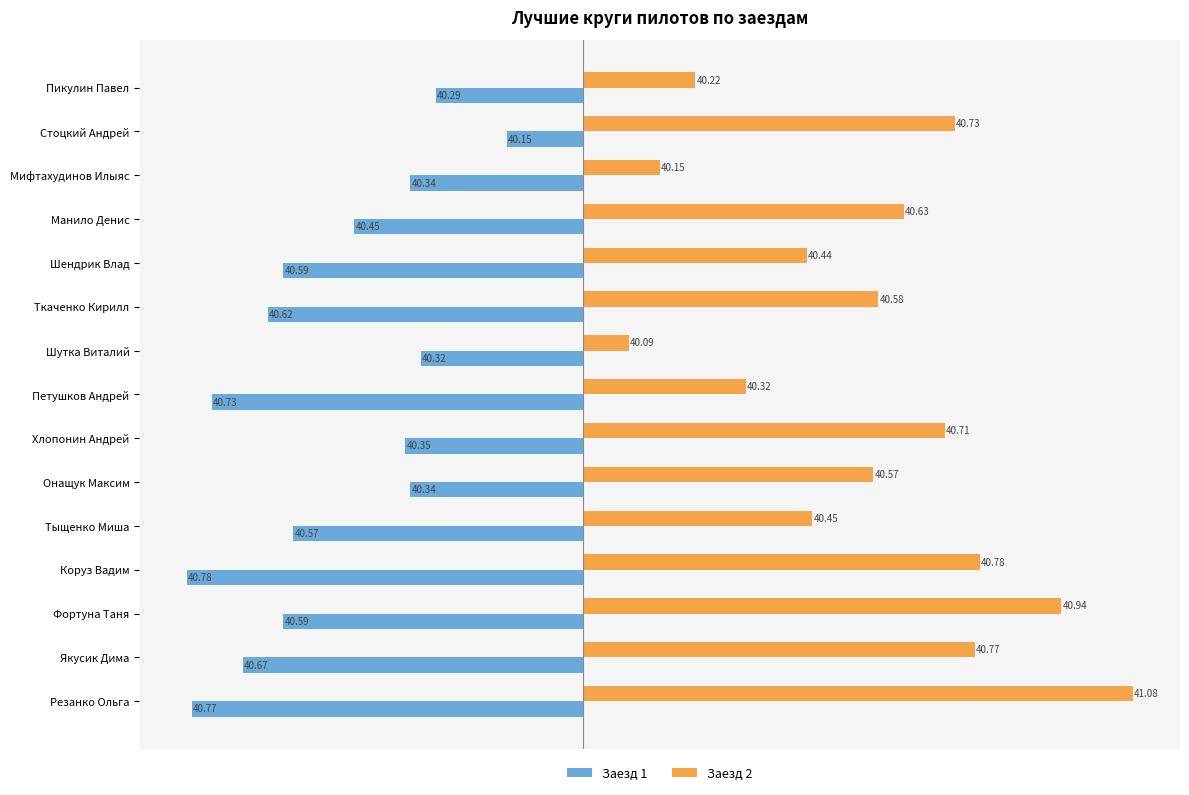

How many categories are shown in the chart?

15